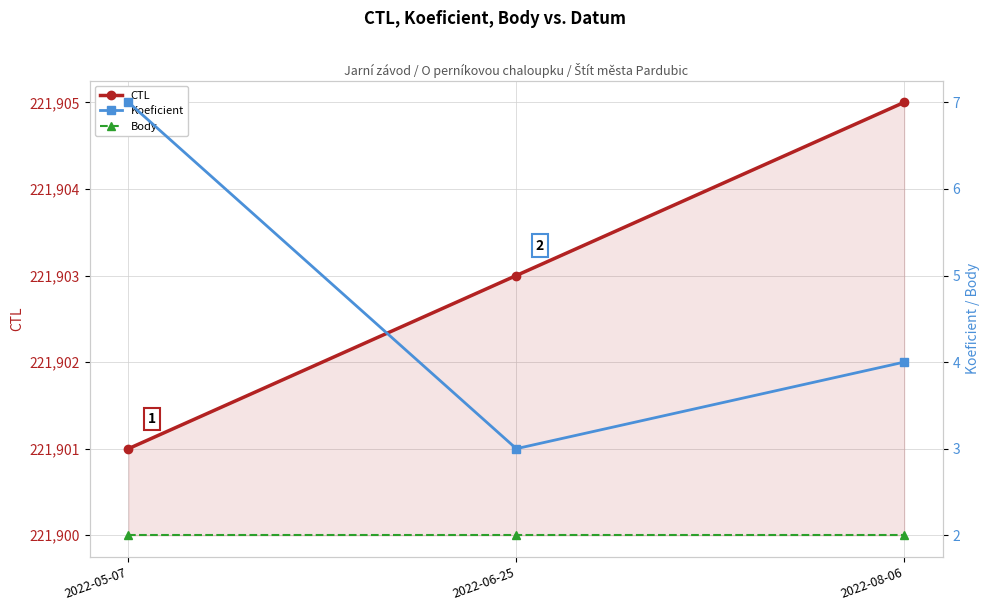

How many values in the Koeficient series are below 4?

1